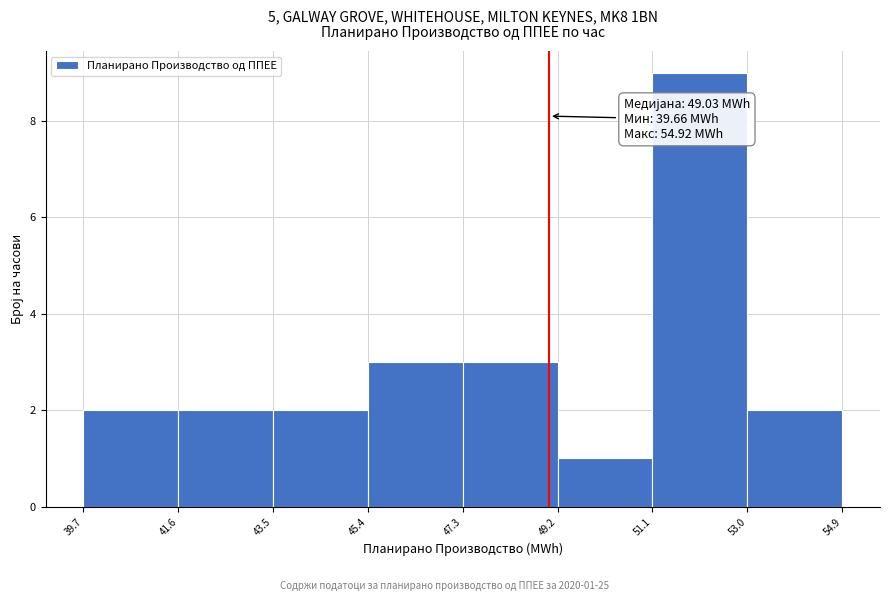

Which range on the x-axis has the tallest bar?

51.1 to 53.0